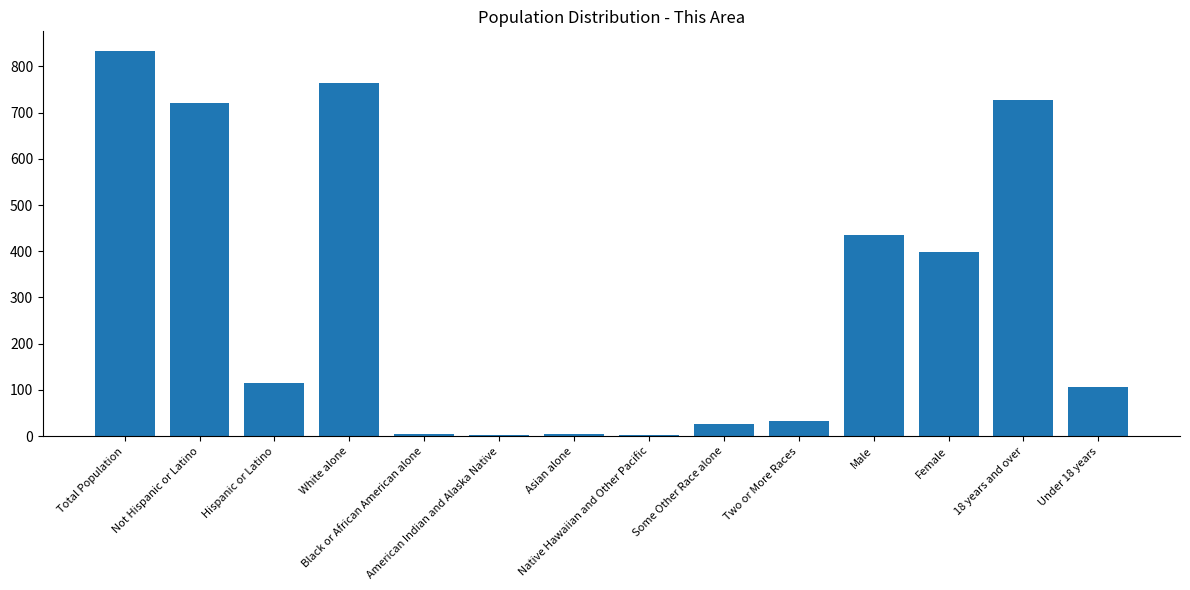

What is the sum of all values?

4170